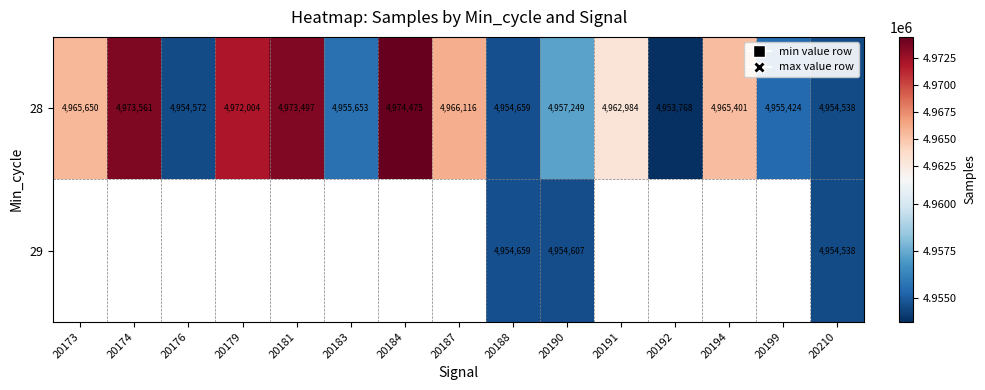

Is it true that 28 equals 4954572 at 20176?

True